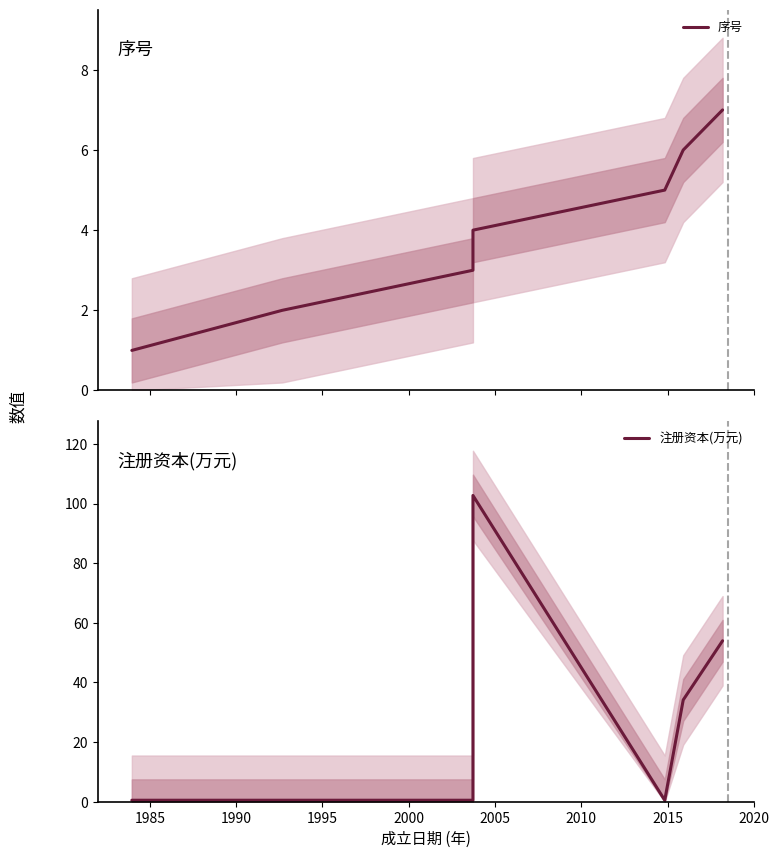

Is the value of 注册资本(万元) at 2000 greater than the value of 序号 at 1990?

No